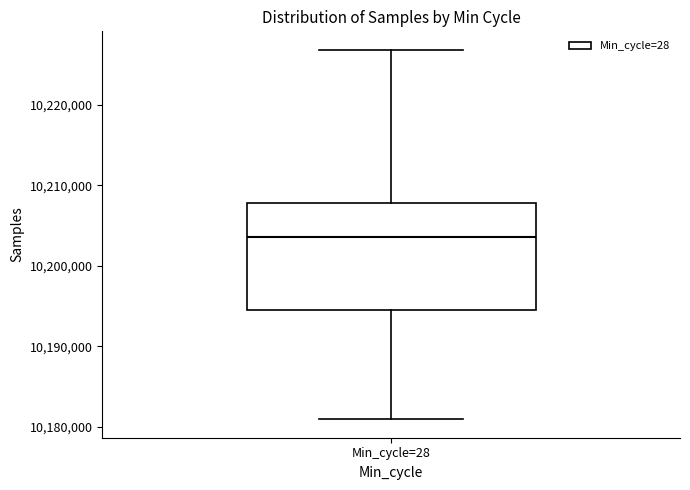

Where does the median line of the box for Min_cycle=28 sit on the y-axis? The values are not printed on the chart, so give them approximately, as read against the axis.

10204000